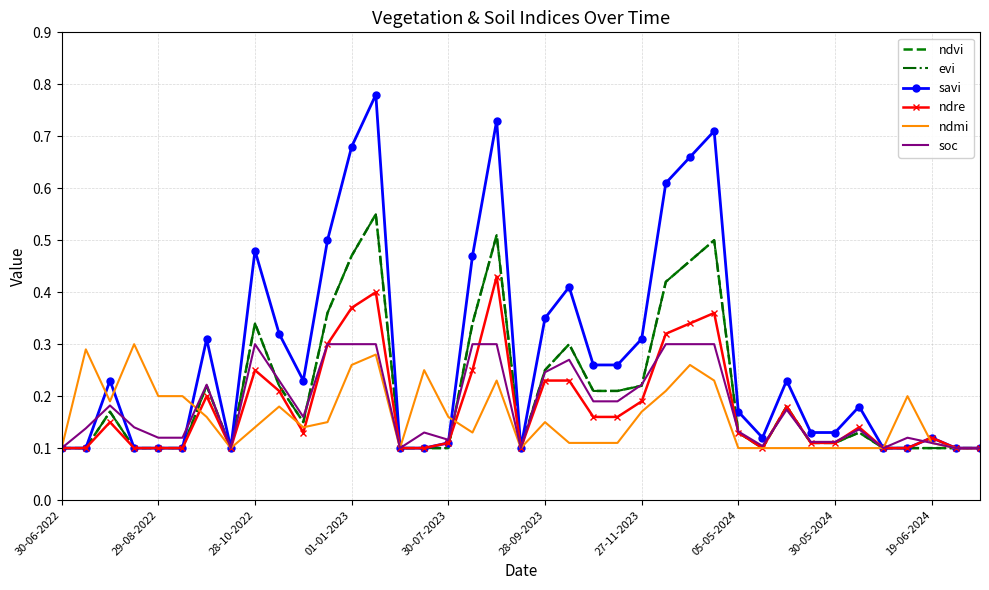

Does the chart have visible grid lines?

Yes